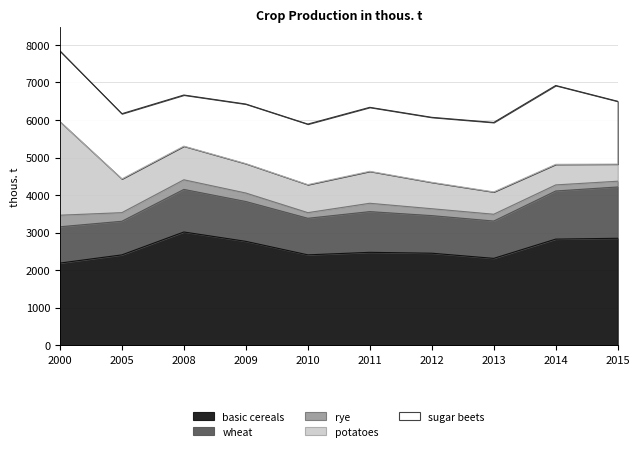

True or false: basic cereals and wheat intersect in this chart.

False